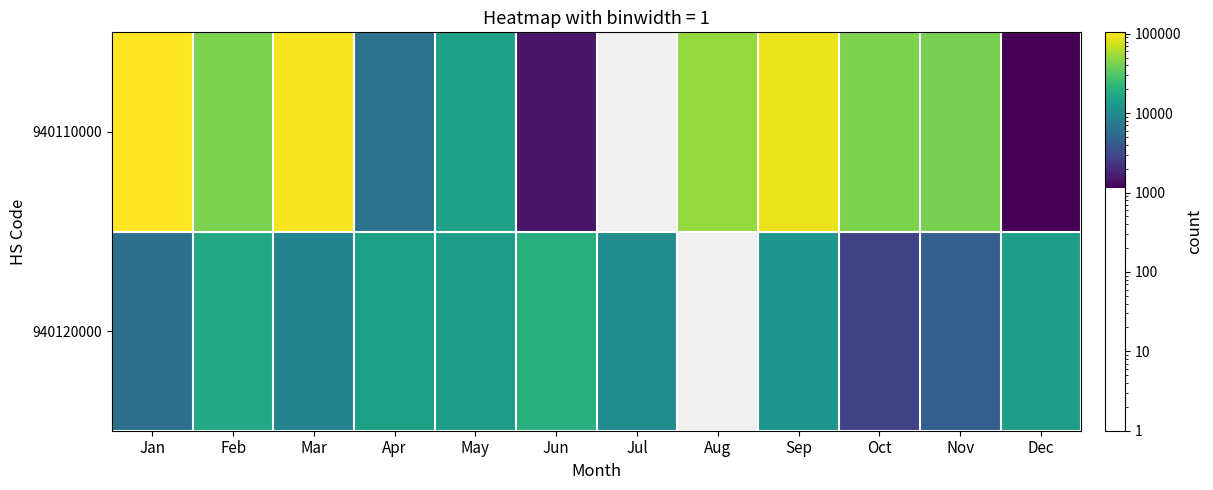

What is the maximum value shown in the chart?

104382.0